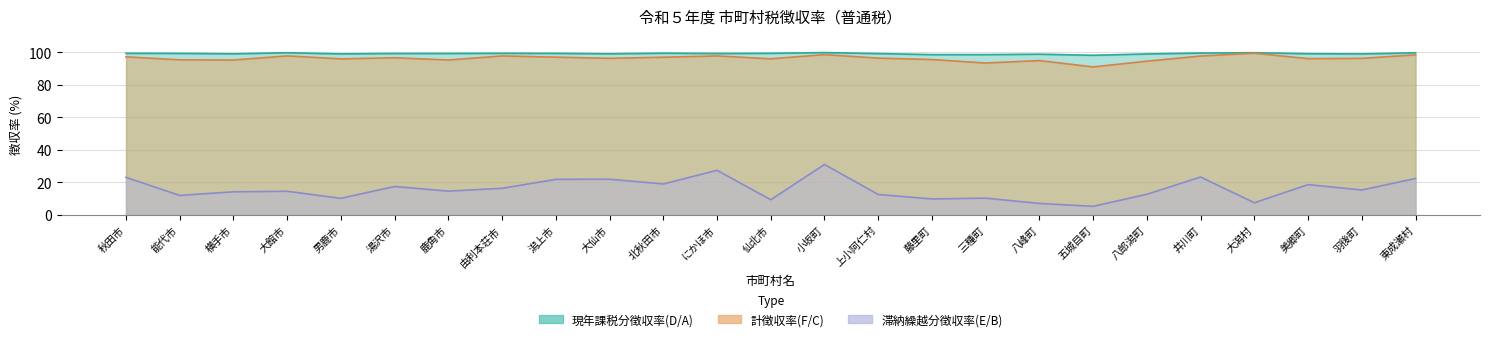

True or false: 現年課税分徴収率(D/A) and 計徴収率(F/C) intersect in this chart.

False